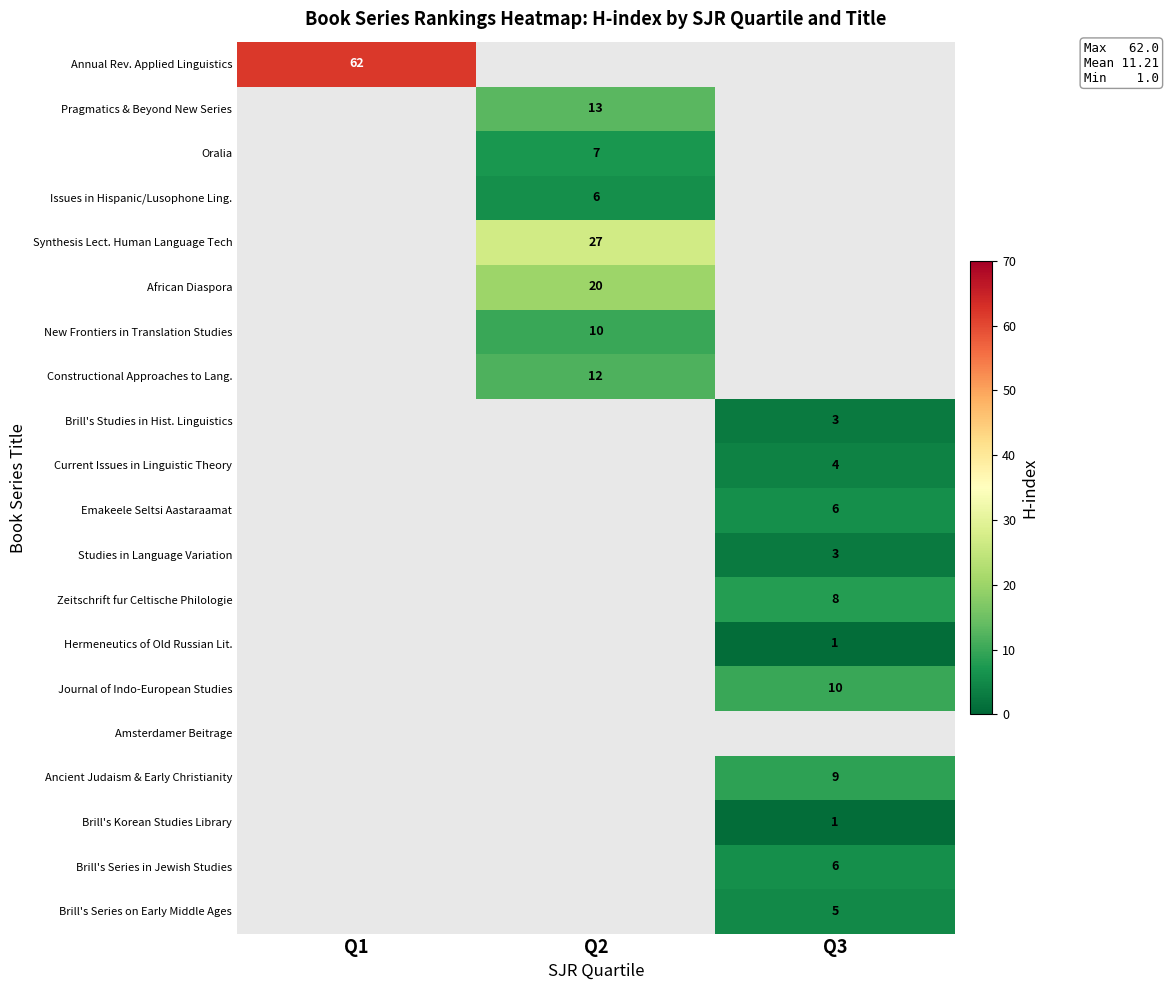

Which label corresponds to the largest value in the chart?

Q1